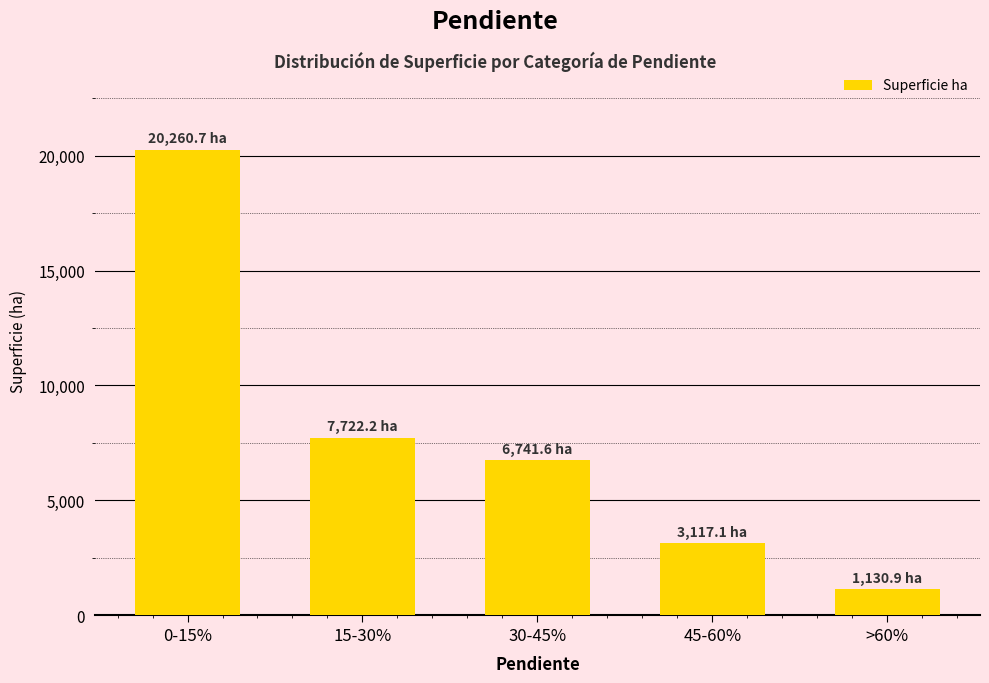

What is the minimum value shown in the chart?

1130.9